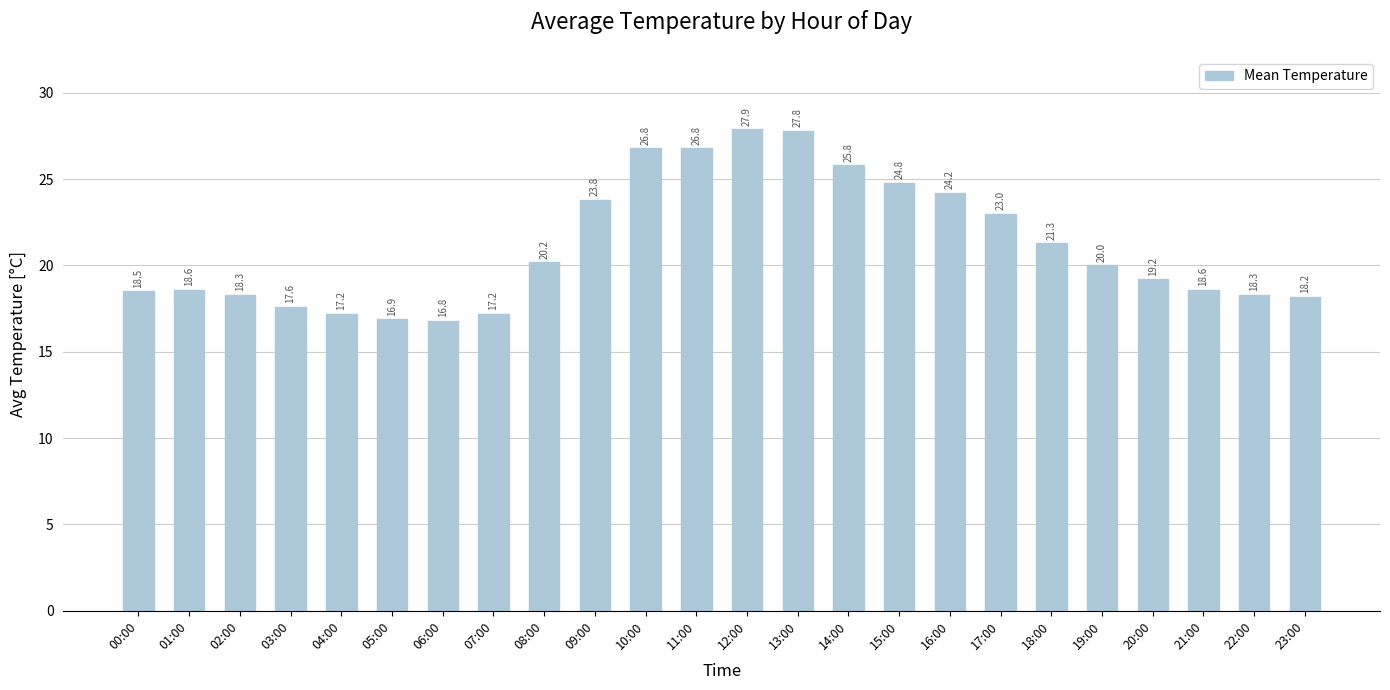

What is the average value?

21.2